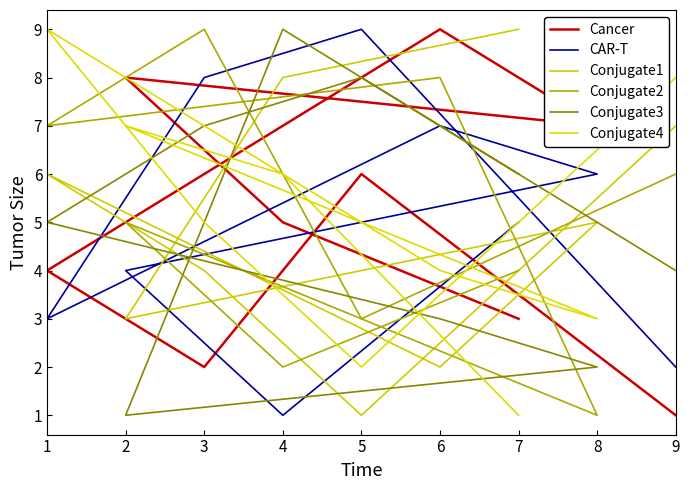

True or false: Conjugate2 has more than 1 points higher than both neighbors.

True